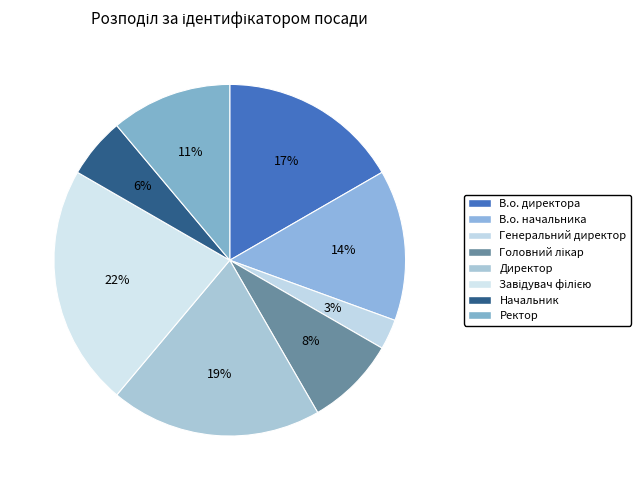

How many segments does this pie chart have?

8